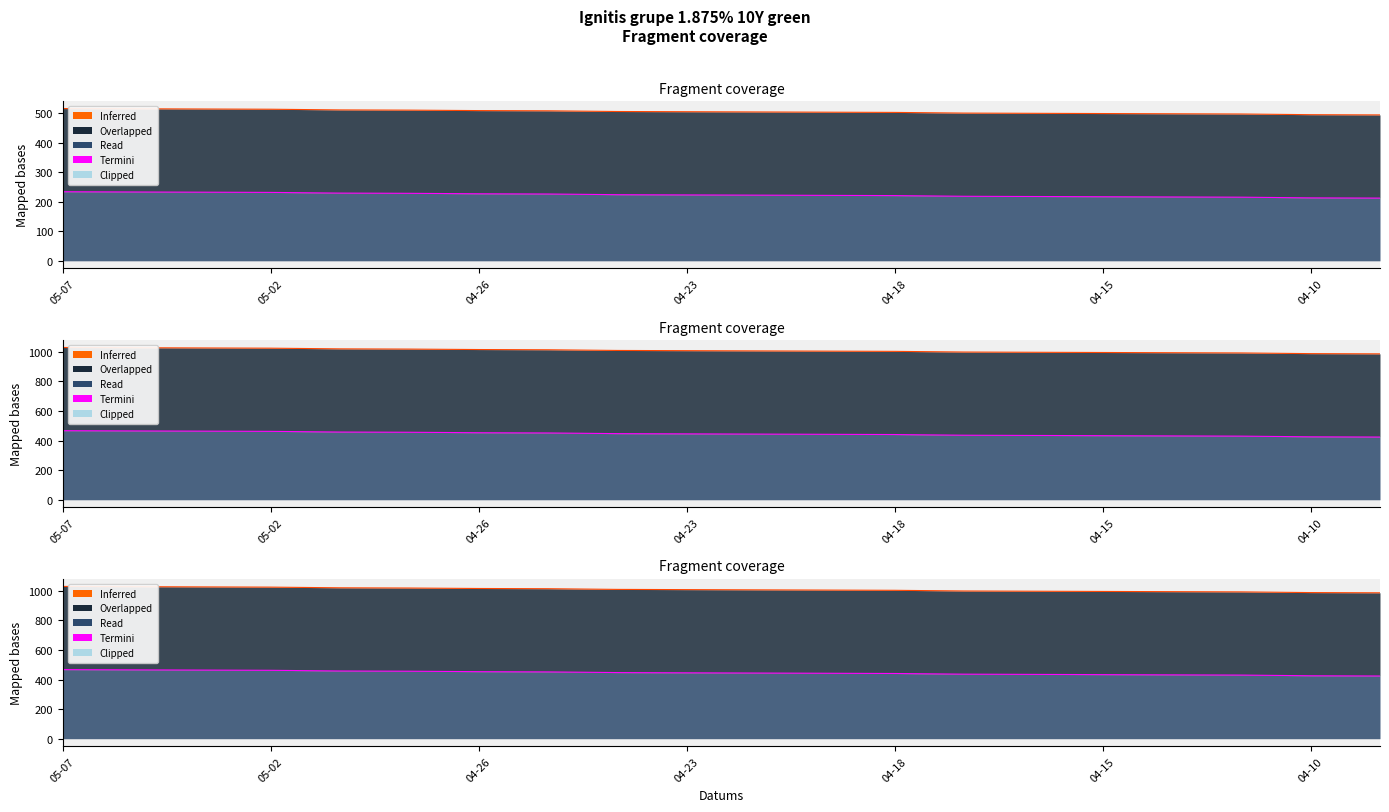

Approximately how many times larger is the value at 2024-04-29 compared to 2024-04-18?

1.0